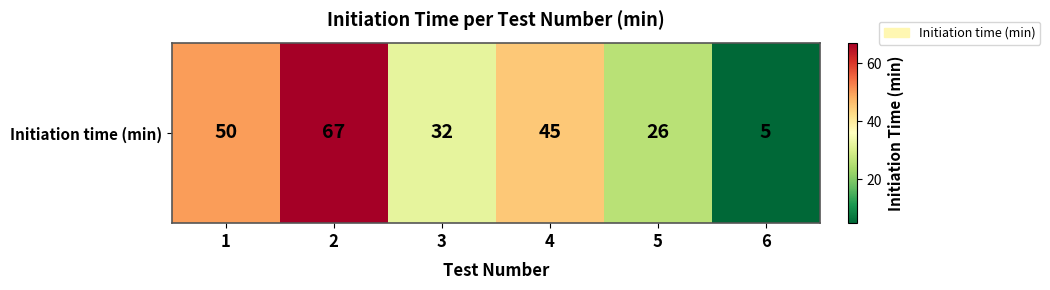

At which label does the data first exceed 45?

1